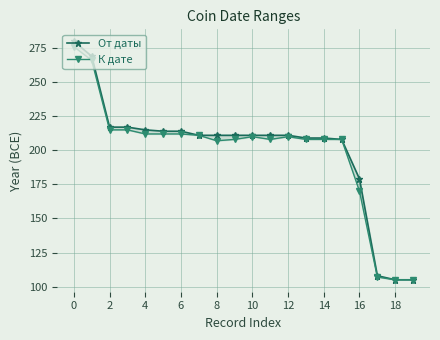

True or false: К дате has more than 0 points higher than both neighbors.

True